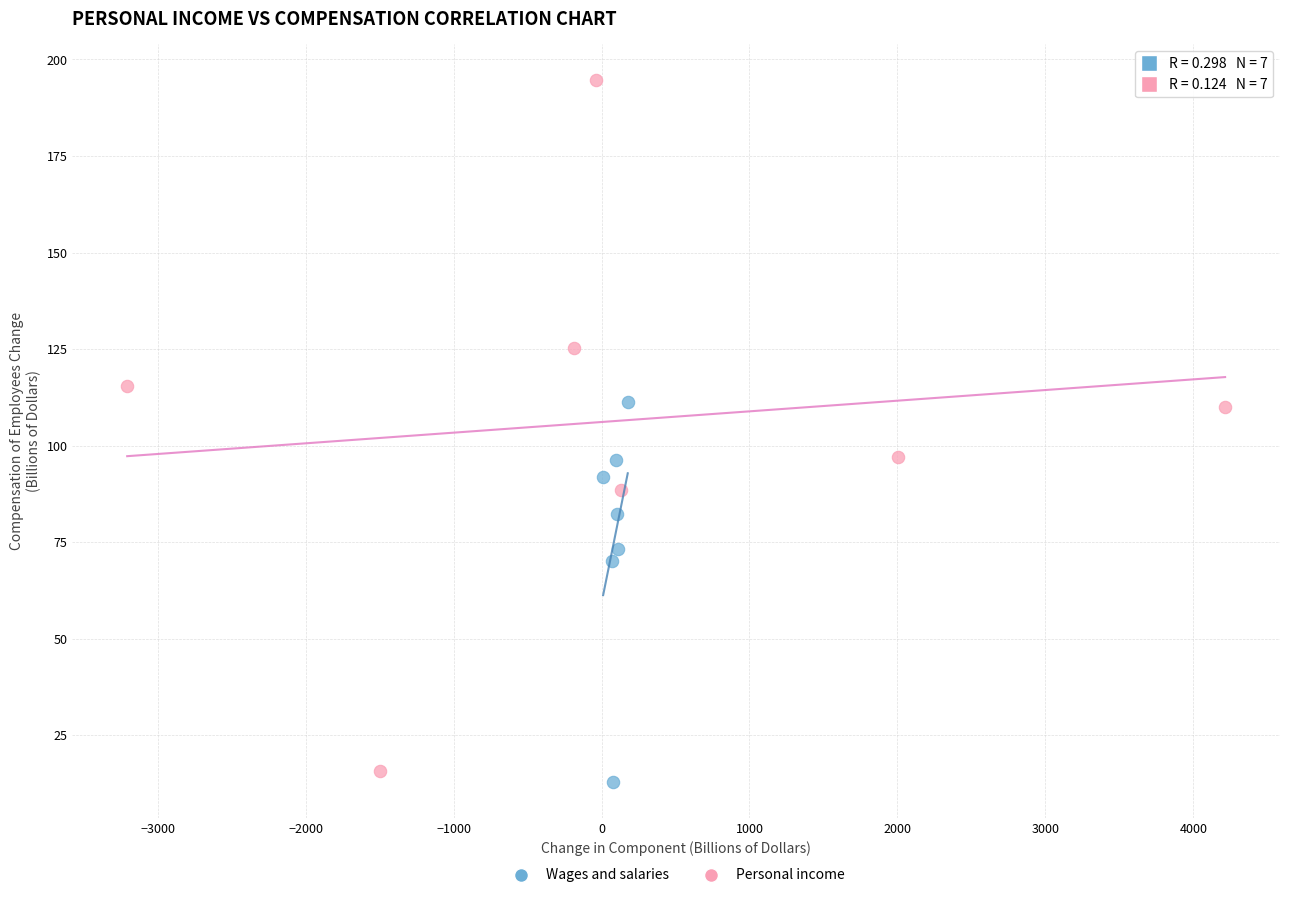

Which series has the widest spread of Y values?

Personal income